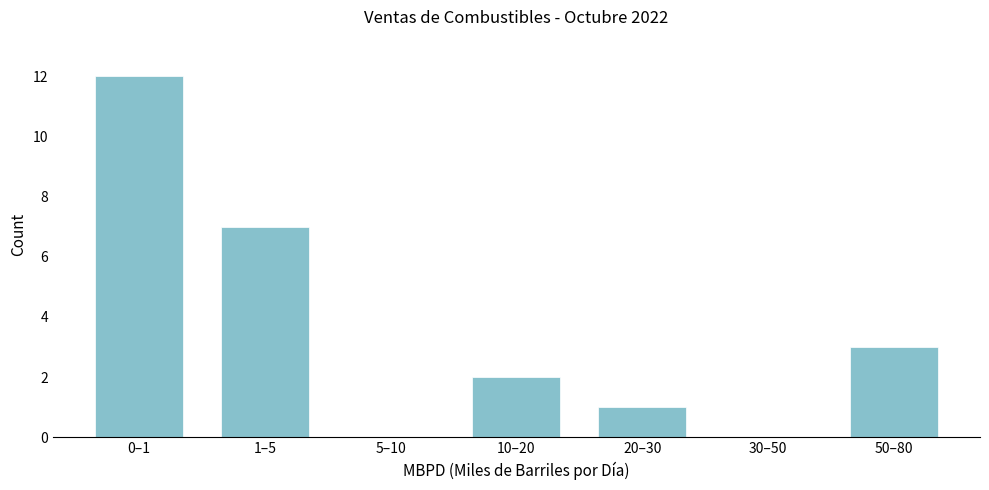

Reading left to right, list all the values displayed in this chart.

0–1=12	1–5=7	5–10=0	10–20=2	20–30=1	30–50=0	50–80=3